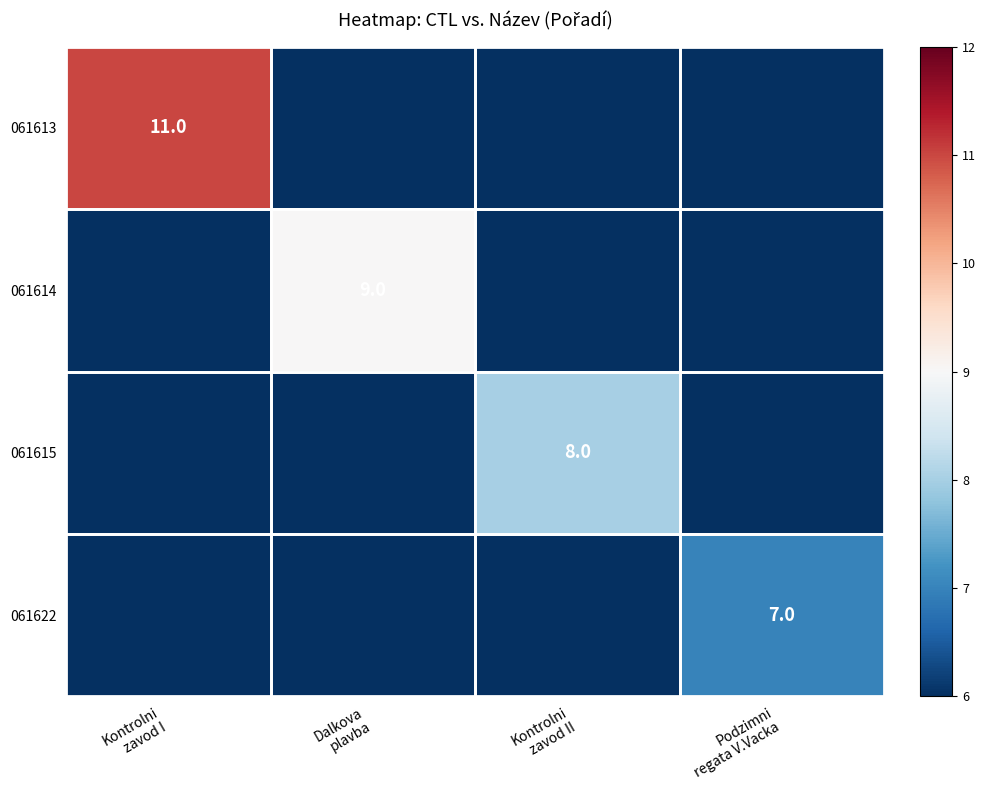

What is the average value of the 061622 series?

2